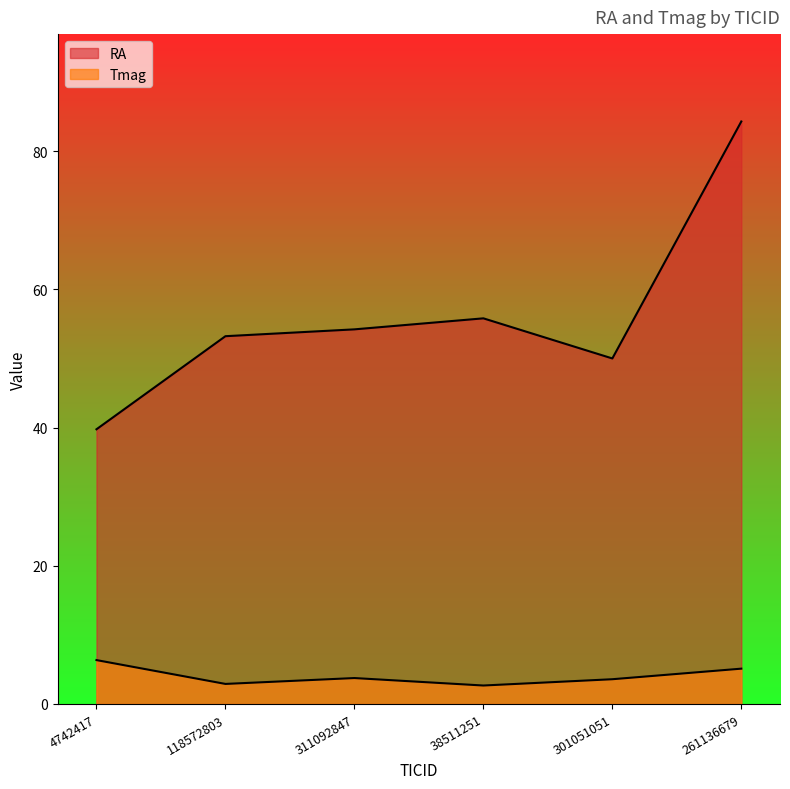

The value of Tmag at 118572803 is 2.9. True or false?

True